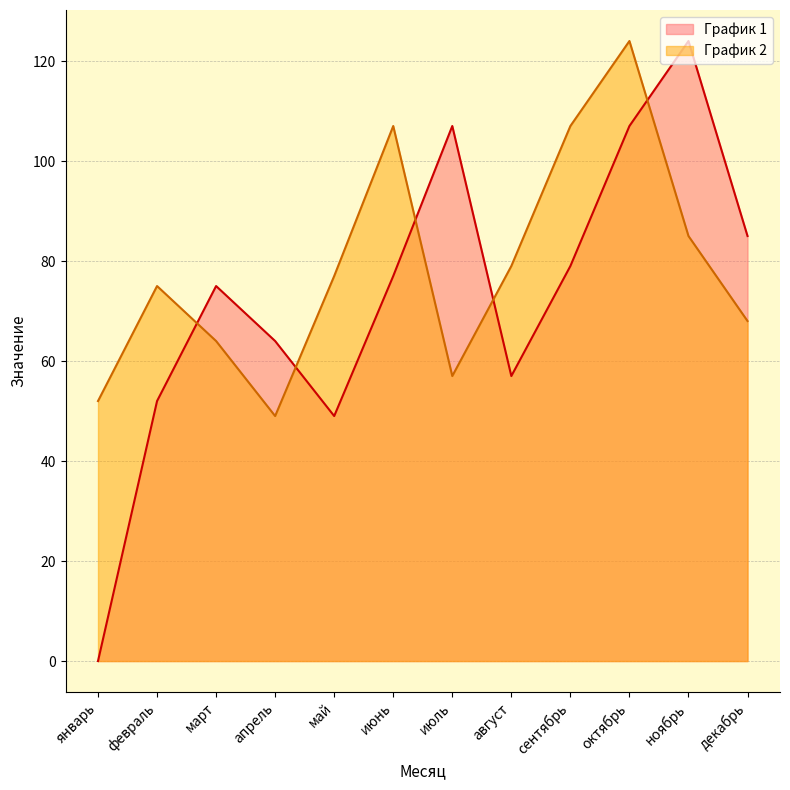

Does the chart have visible grid lines?

Yes